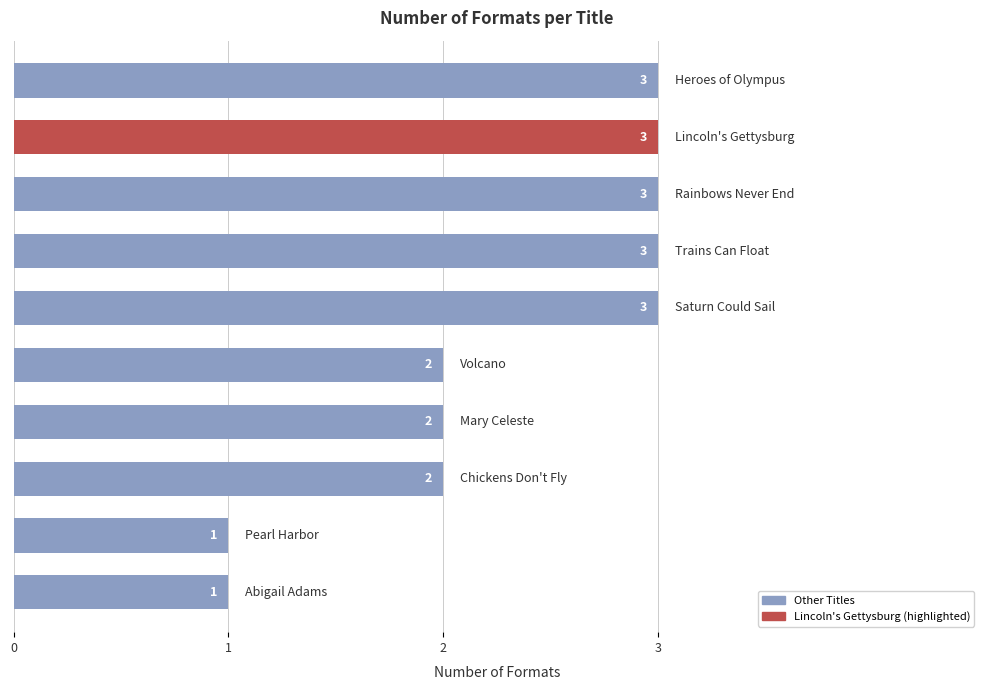

Reading bottom to top, extract all data points from this chart.

1	1	2	2	2	3	3	3	3	3